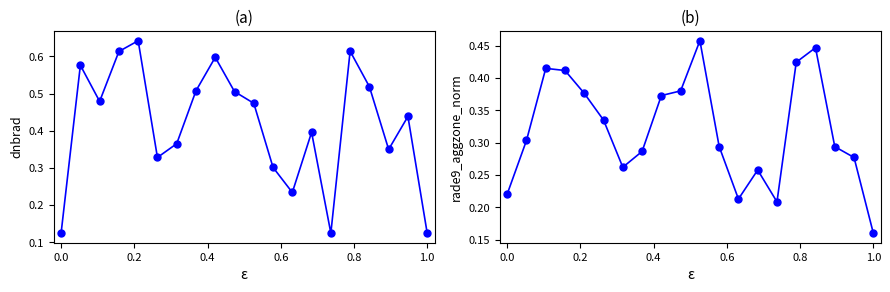

What is the minimum value shown in the chart?

0.1